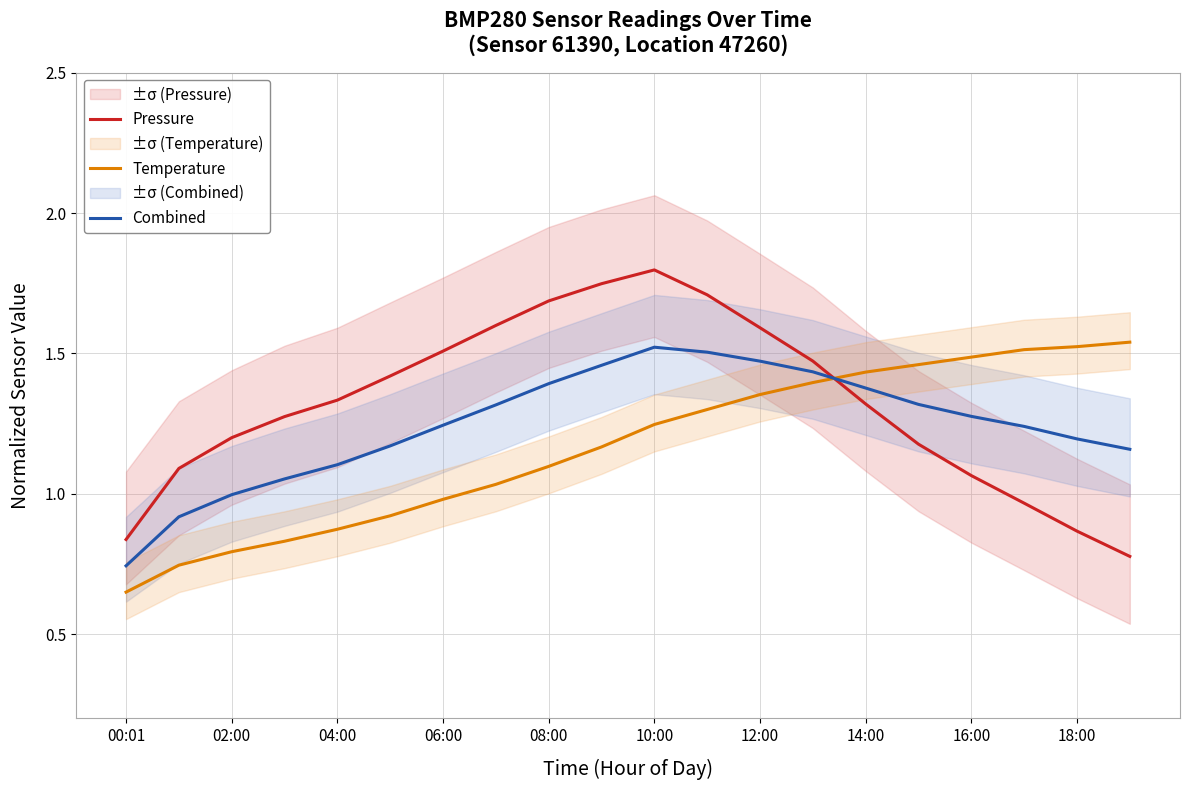

After their last crossing, which series has the higher values: Temperature or Combined?

Temperature